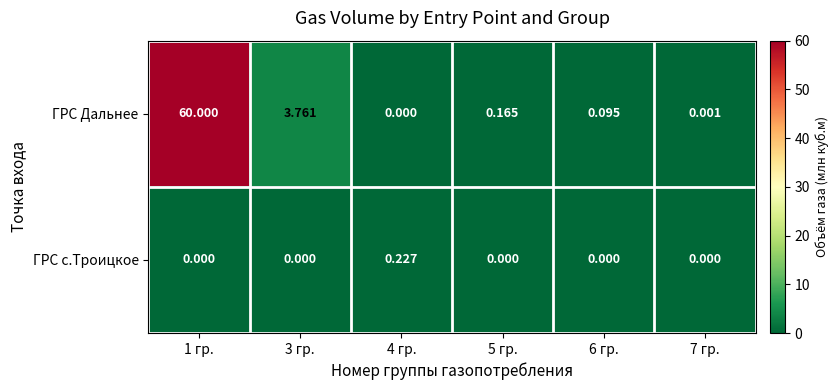

Rank the series at 3 гр. from lowest to highest value.

ГРС с.Троицкое, ГРС Дальнее